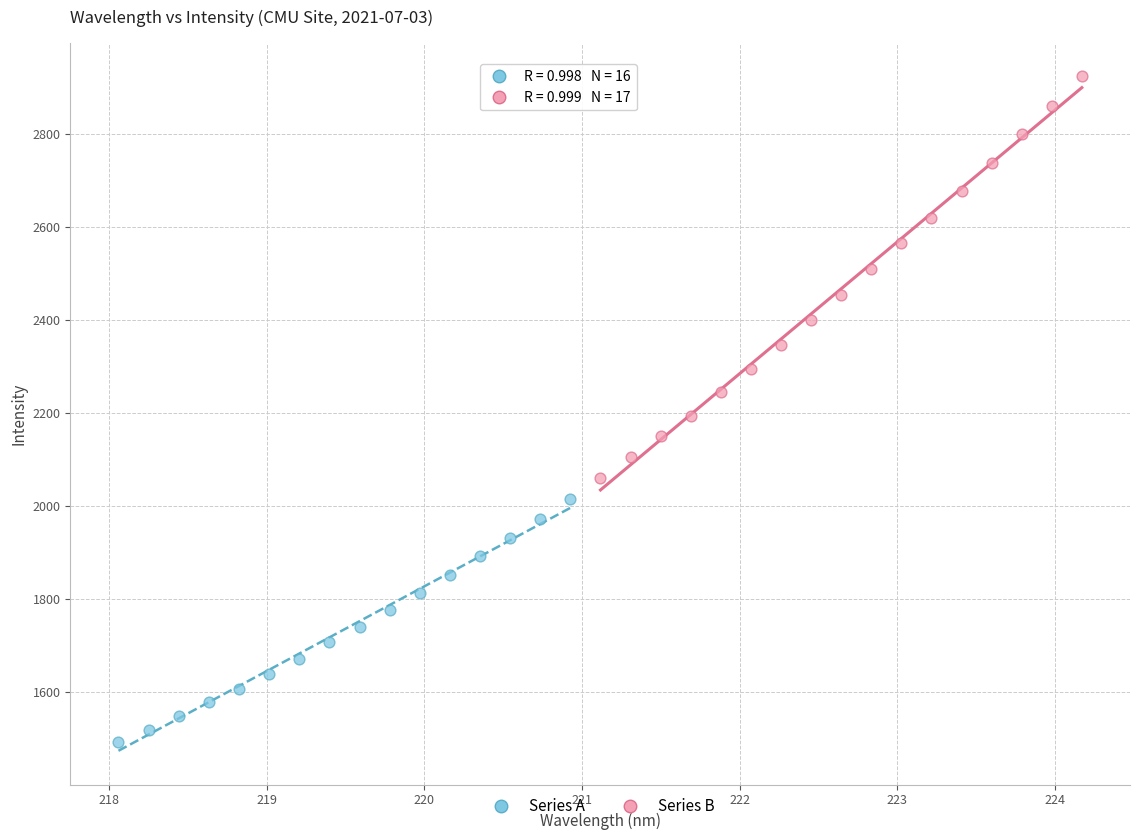

Which series reaches the maximum Y coordinate?

Series B